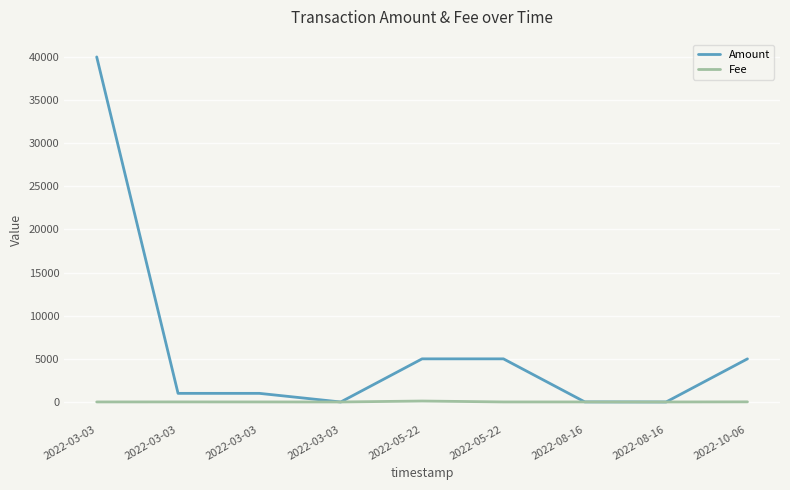

Reading left to right, extract all data points from this chart.

Amount: 40000.0	1000.0	1000.0	0.0	5000.0	5000.0	10.0	0.0	5000.0
Fee: 4.0	7.6	4.0	0.0	110.2	4.0	4.0	0.1	14.3